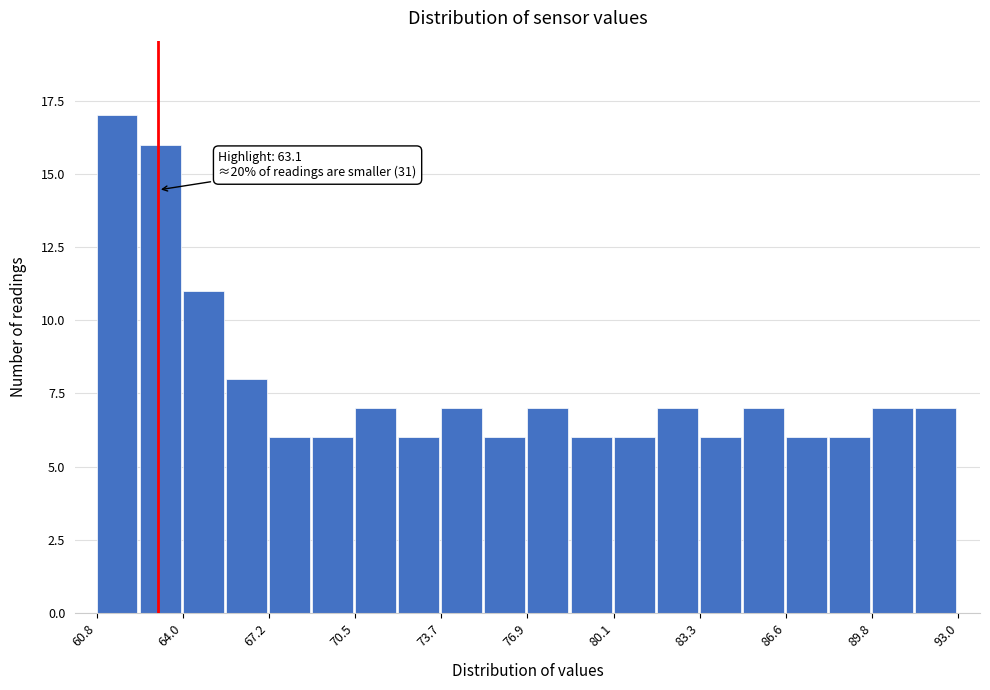

Around what value on the x-axis is the tallest bar? Give the approximate position of its centre, as read against the axis.

61.5